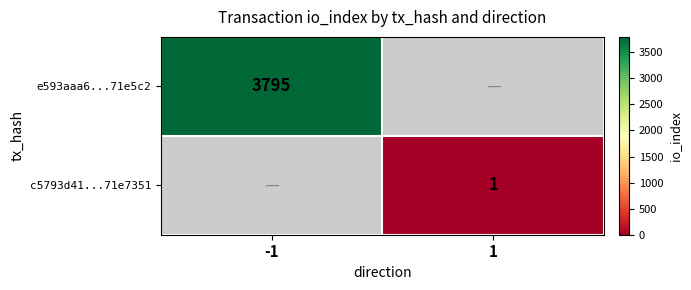

The value of e593aaa6...71e5c2 at -1 is 3795. True or false?

True